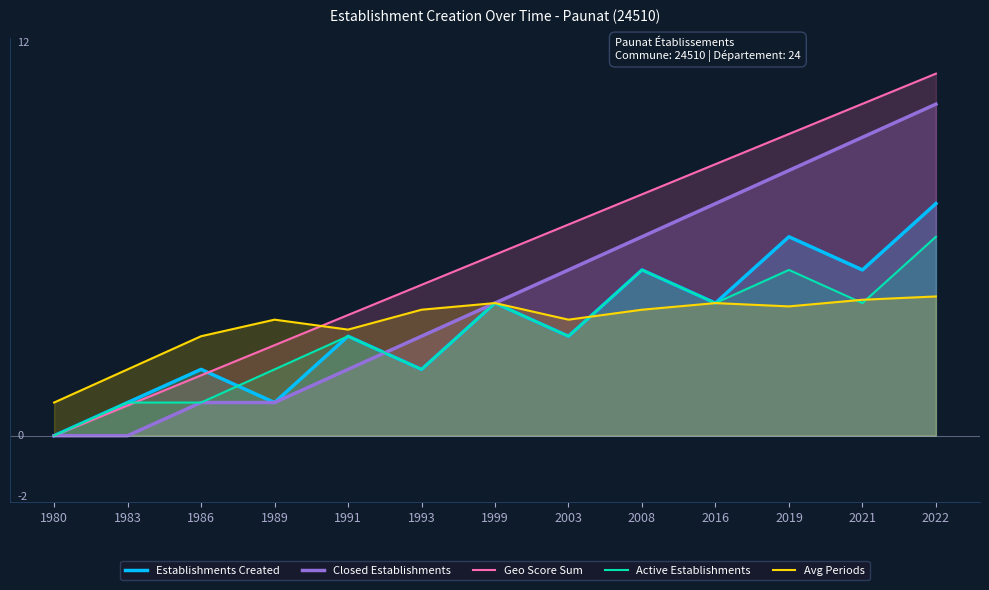

True or false: Avg Periods and Closed Establishments intersect in this chart.

False